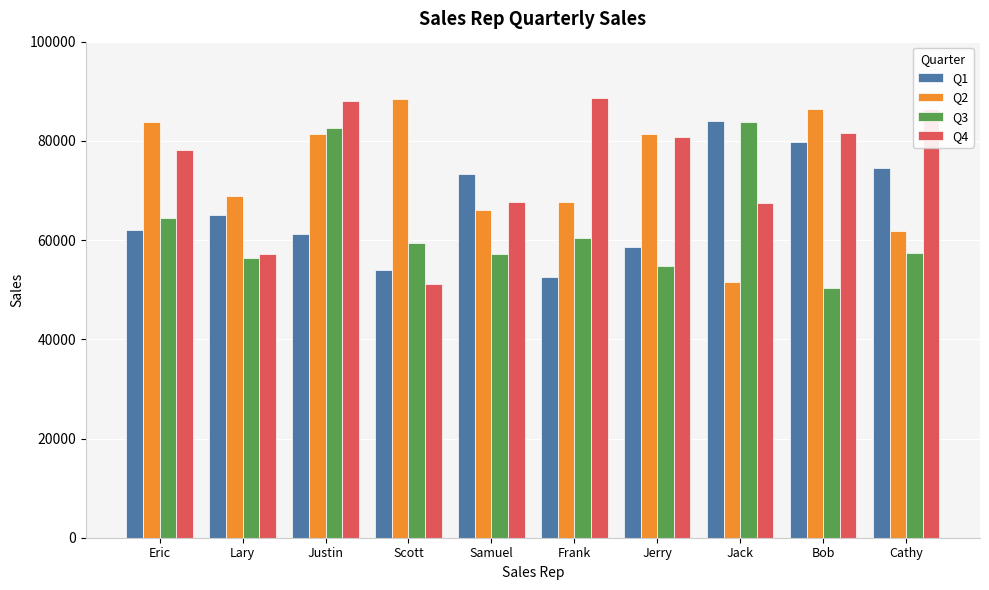

What position from the right is Samuel?

6